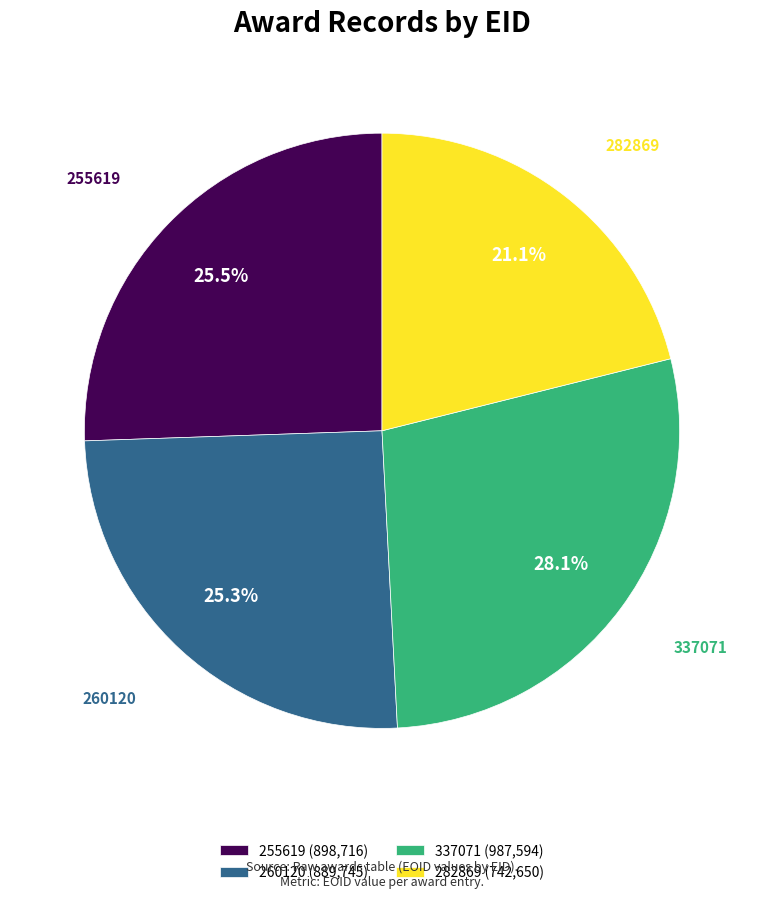

How many segments does this pie chart have?

4